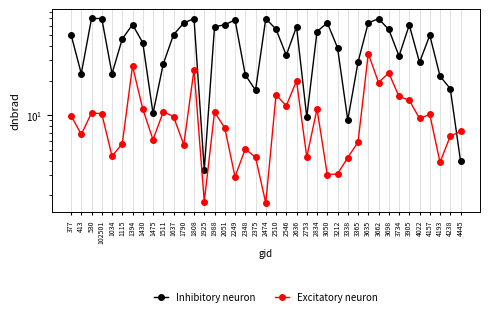

Reading left to right, list all the values displayed in this chart.

Inhibitory neuron: 50.5	23.1	69.8	69.7	23.0	46.3	61.7	42.9	10.4	28.0	50.4	63.7	69.7	3.3	59.0	61.6	67.8	22.5	16.5	69.5	56.3	33.3	59.2	9.6	53.6	64.0	38.8	9.1	29.0	64.1	69.3	56.0	32.8	61.2	28.9	49.8	21.9	17.0	4.0
Excitatory neuron: 9.9	6.8	10.5	10.3	4.4	5.6	26.8	11.3	6.1	10.7	9.7	5.5	25.0	1.8	10.7	7.7	2.9	5.1	4.3	1.7	15.1	12.1	19.9	4.3	11.3	3.0	3.1	4.3	5.8	34.4	19.3	23.4	14.6	13.5	9.4	10.1	3.9	6.6	7.2